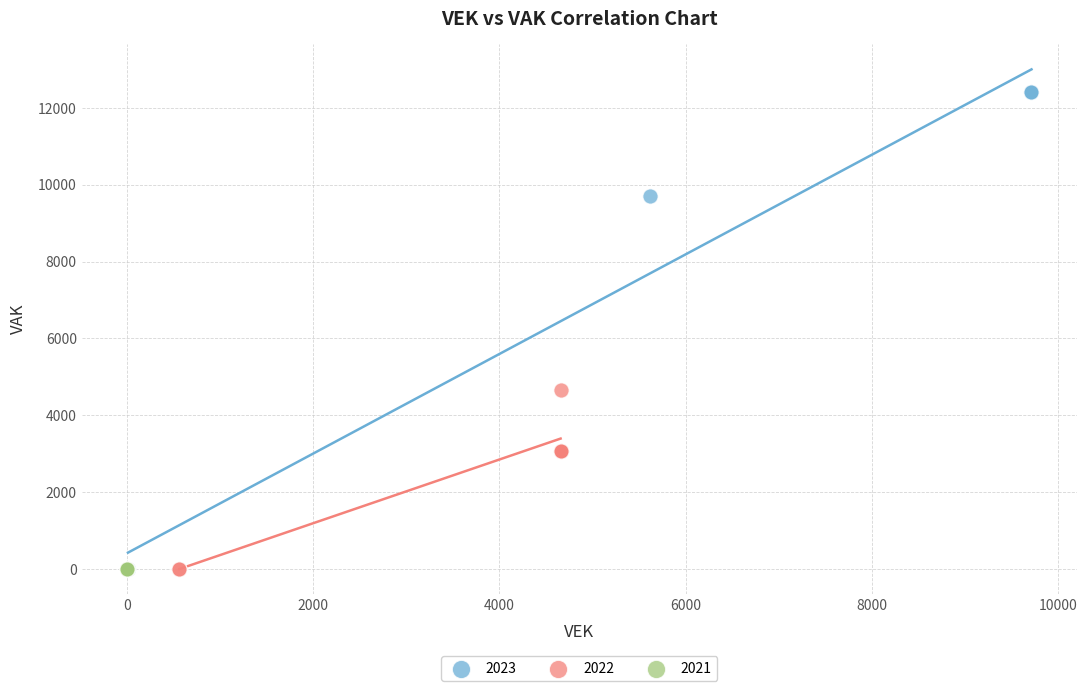

Which series contains the highest Y value?

2023